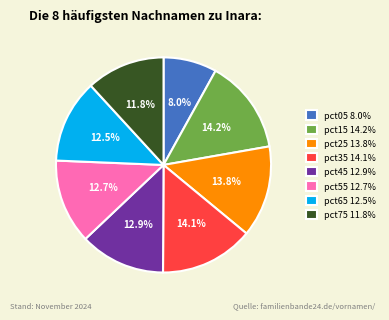

Combined, what portion of the pie is pct65 12.5% and pct25 13.8%?

26.3%